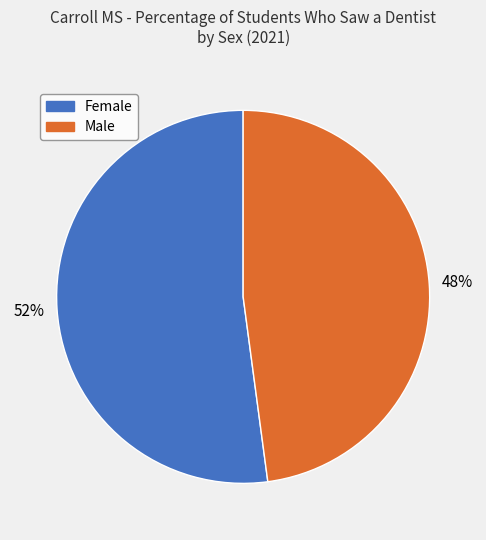

The Female slice represents 52% of the pie. True or false?

True